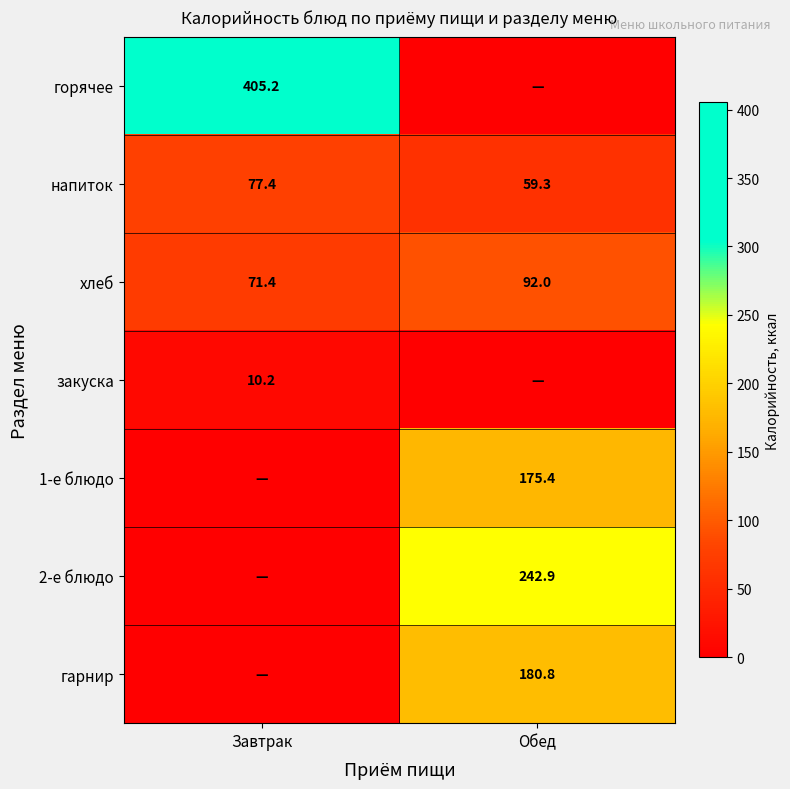

True or false: 1-е блюдо has a value of 308.4 at Обед.

False